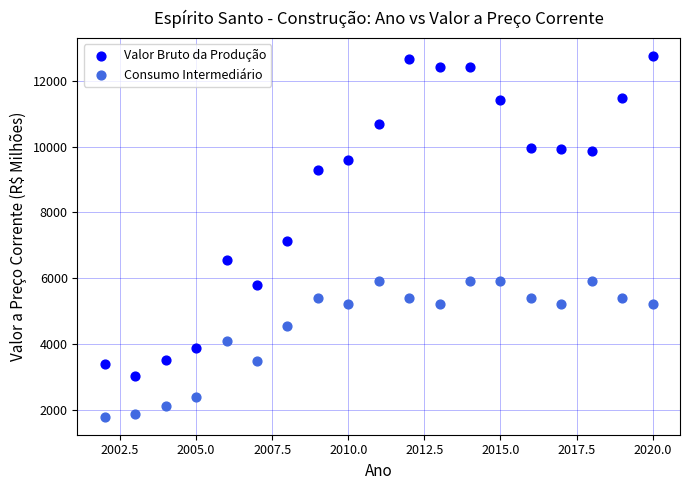

Across all data points, what is the range of Y values (max minus min)?

10974.6